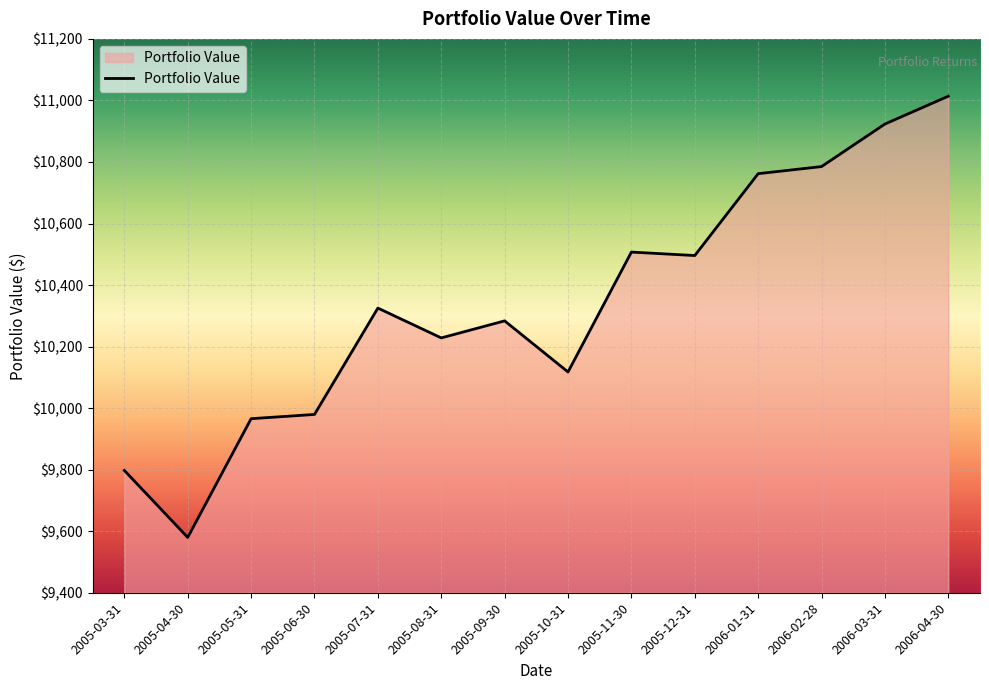

Reading left to right, extract all data points from this chart.

9797.5	9579.8	9965.7	9979.5	10325.1	10228.2	10283.6	10117.5	10507.1	10495.9	10762.0	10785.0	10923.3	11013.7